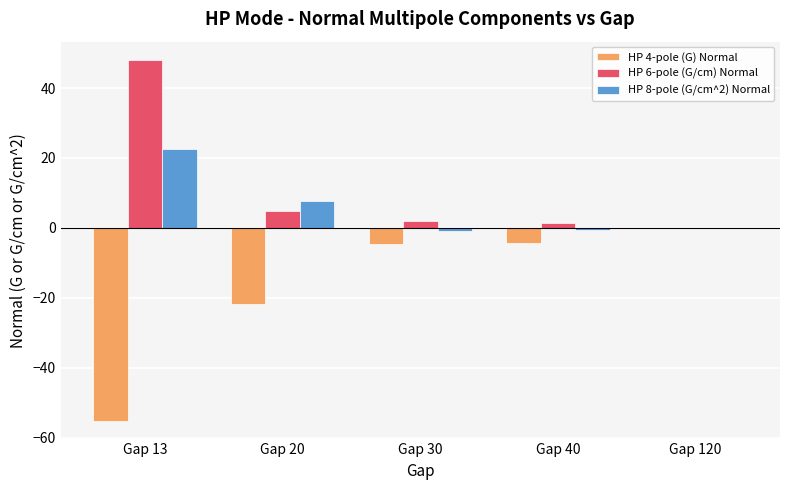

Which label corresponds to the largest value in the chart?

Gap 13